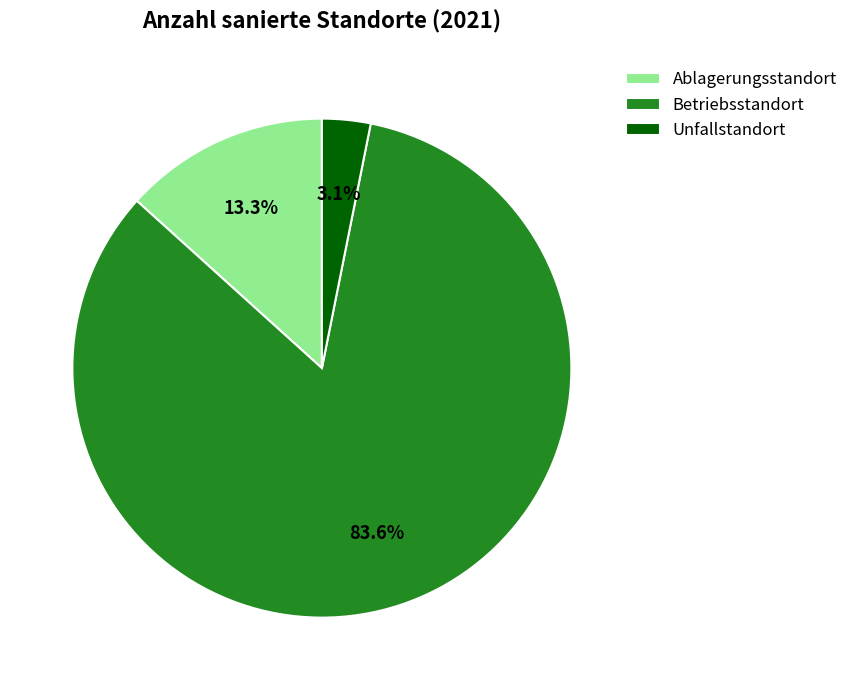

Which category has the biggest portion of the pie?

Betriebsstandort